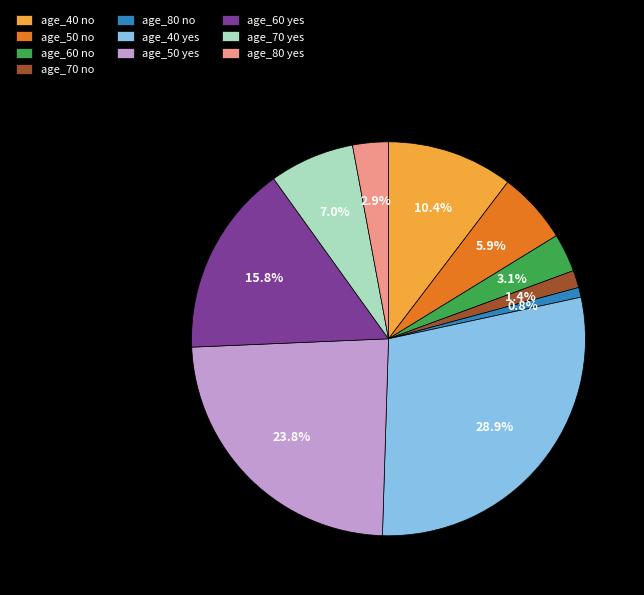

Which has a higher value, age_70 yes or age_50 no?

age_70 yes